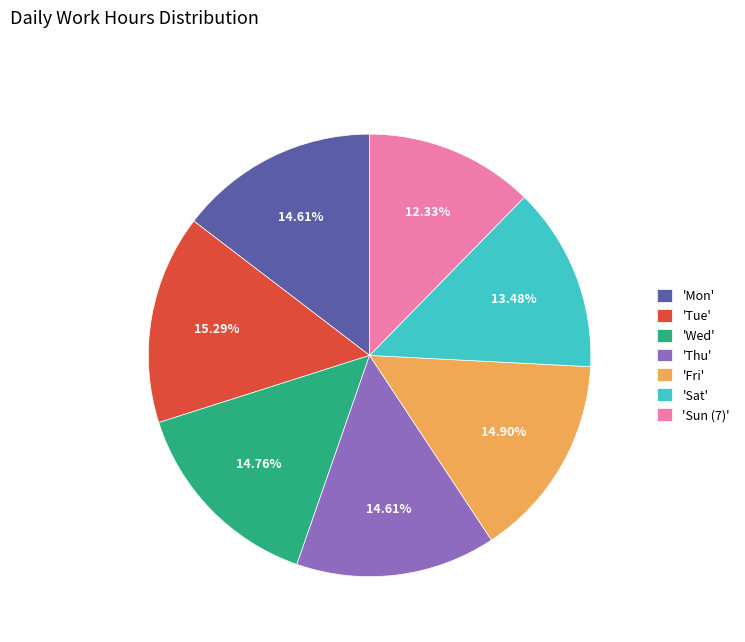

Is 'Fri' the majority of the pie?

No